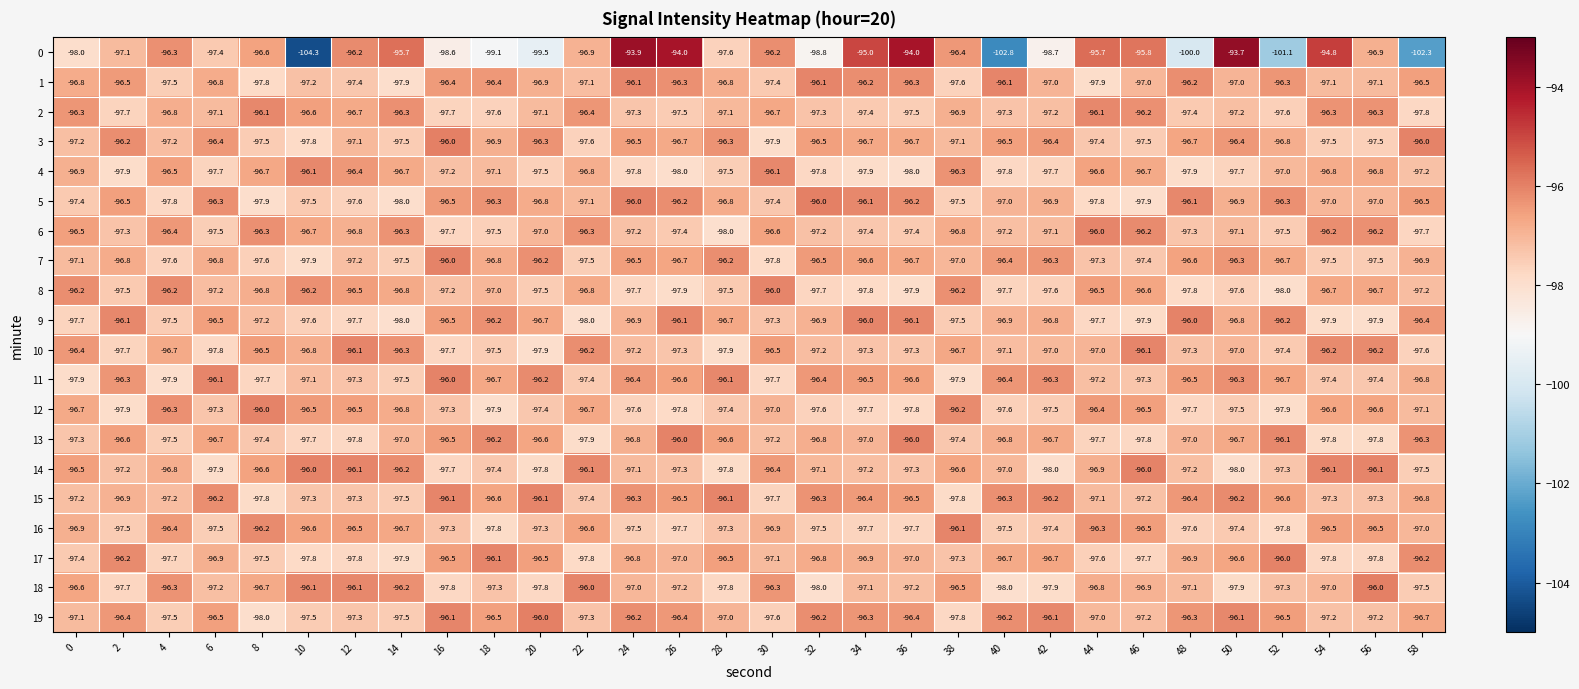

Between 48 and 54, which series saw the biggest shift?

0